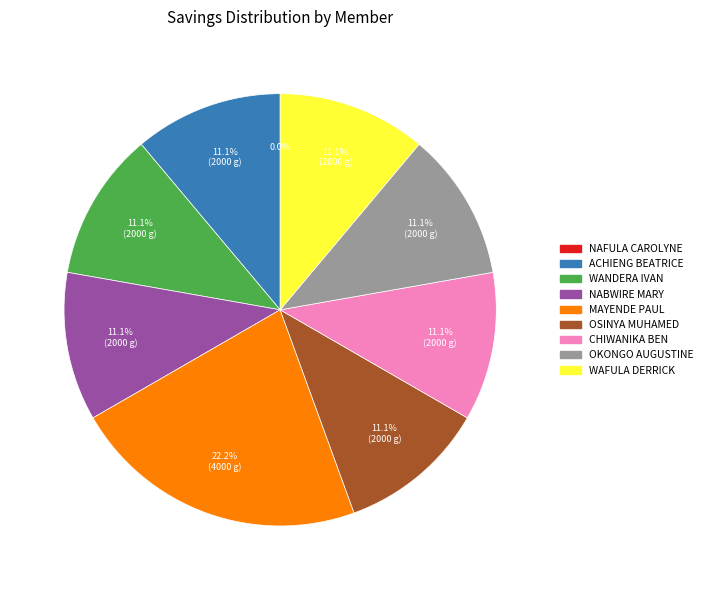

Does any single category account for the majority?

No